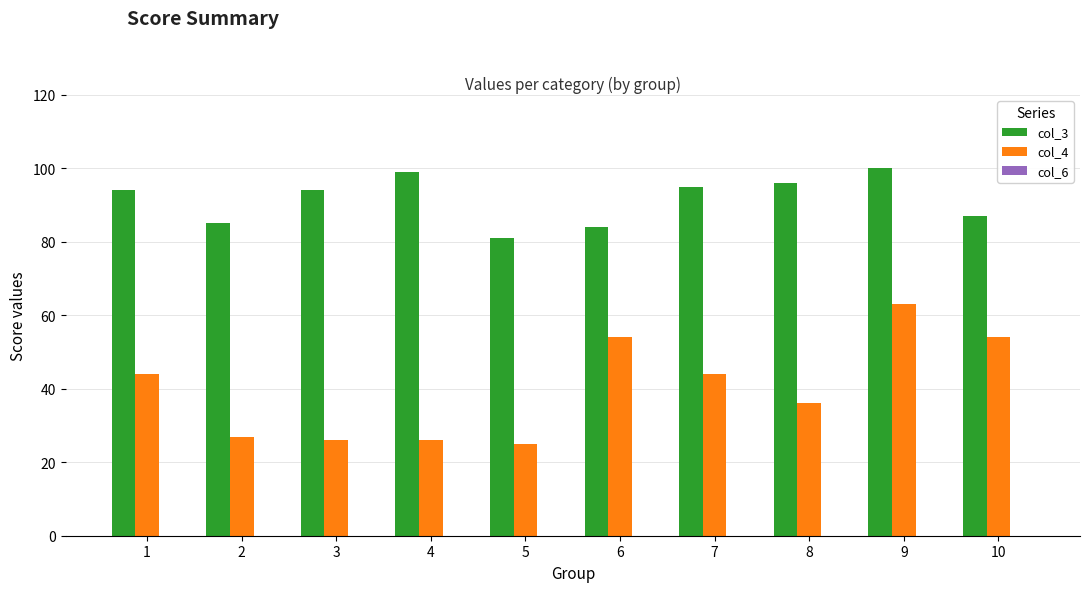

At which category does the chart reach its peak across all series?

9